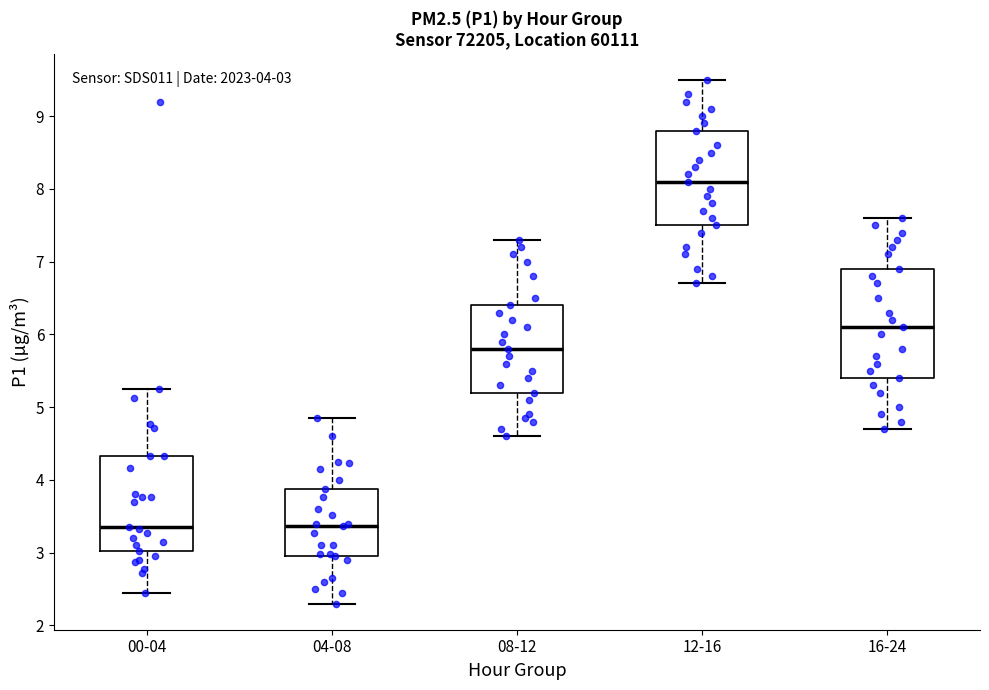

Comparing the boxes themselves (not the whiskers), which one is the tallest?

16-24